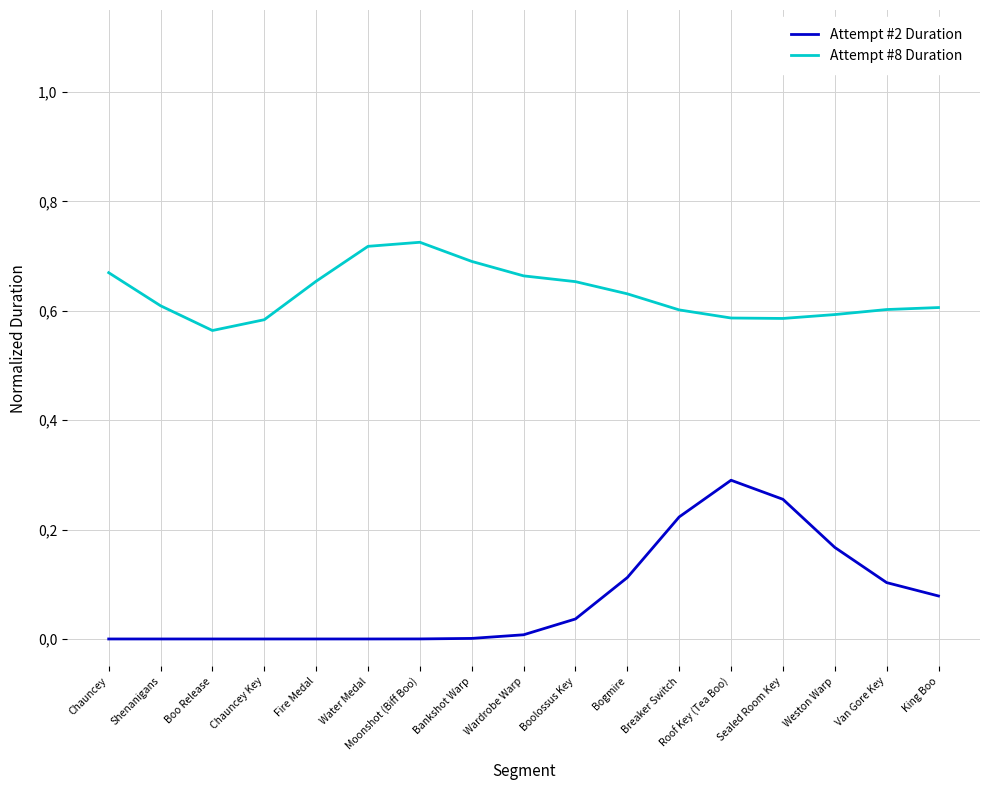

What is the maximum value for Attempt #2 Duration?

0.3